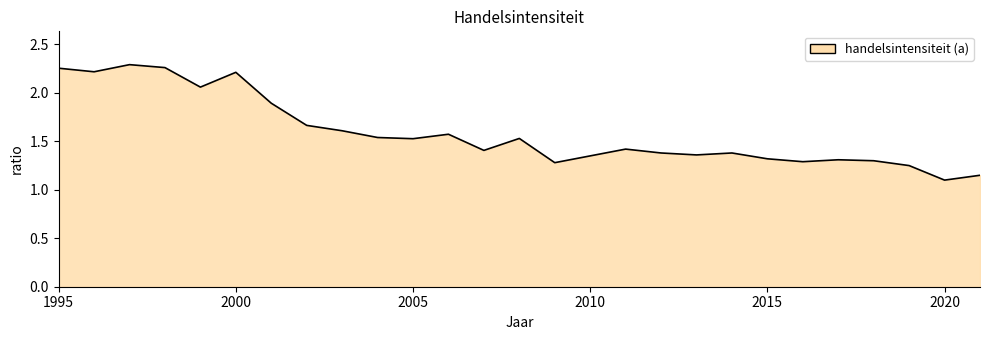

How many points are lower than both their immediate neighbors (excluding endpoints)?

8